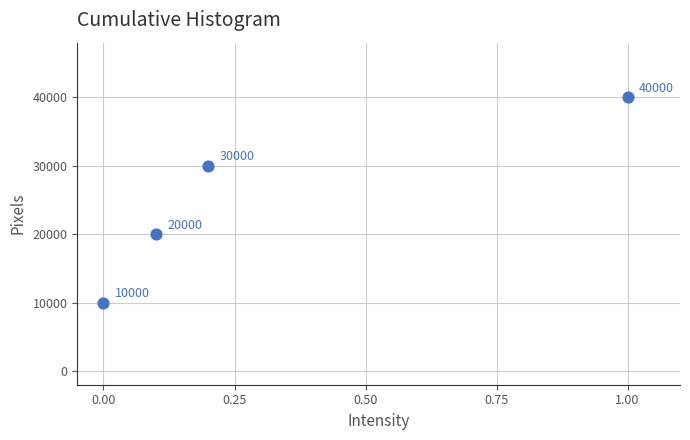

What Y value in the scatter plot is closest to 25000?

20000